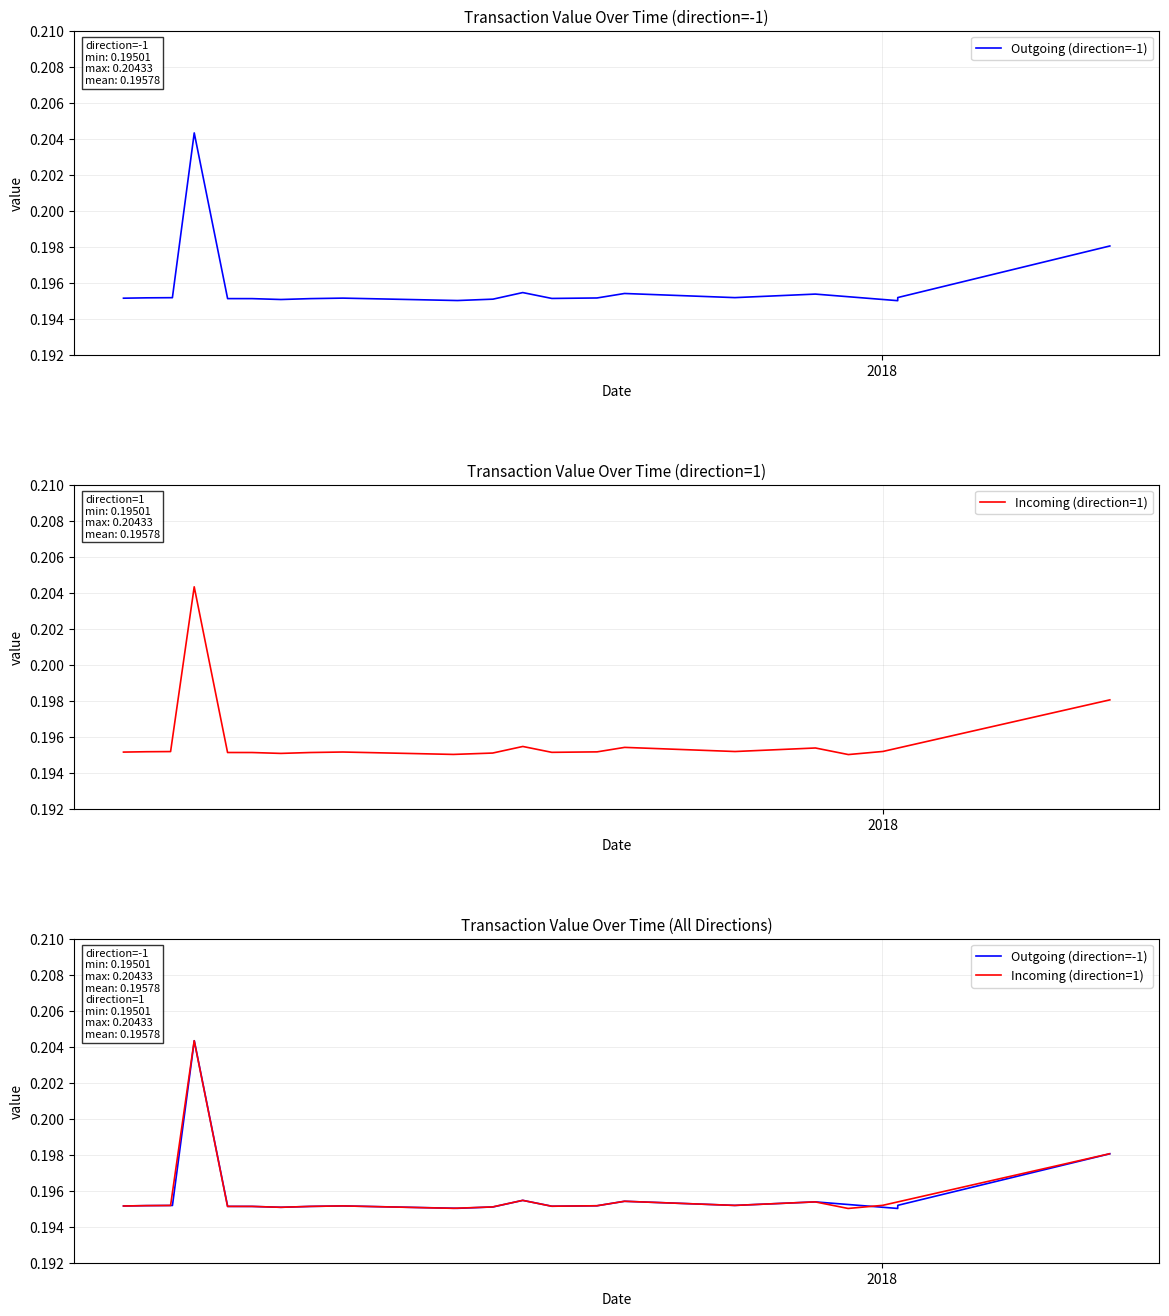

What are all the series names shown in the legend?

Outgoing (direction=-1), Incoming (direction=1)